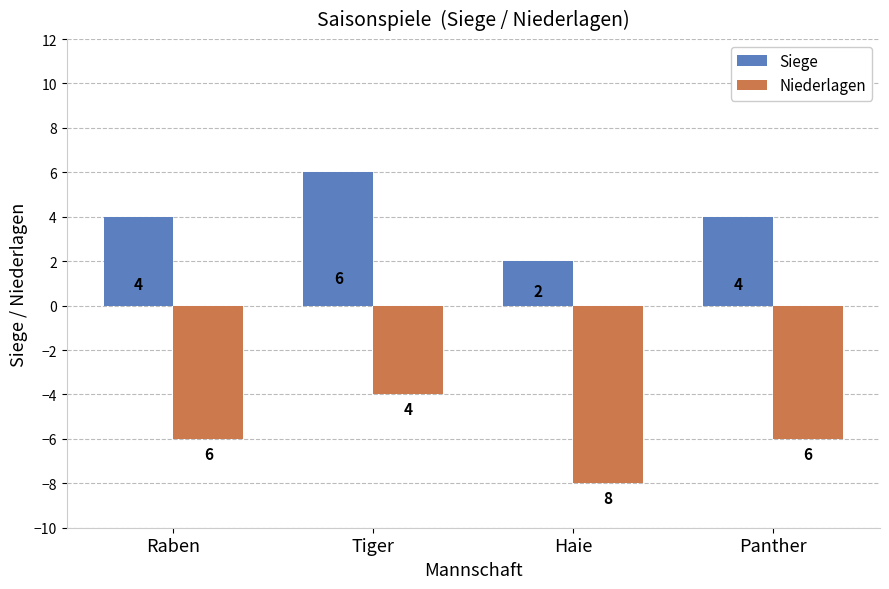

What is the total value across all series at Raben?

-2